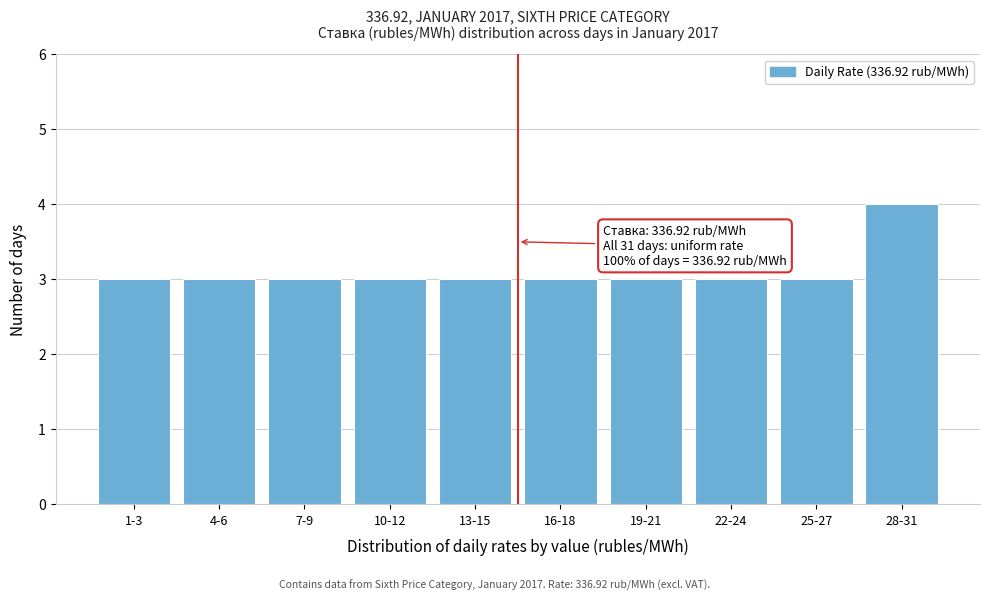

Reading left to right, extract all data points from this chart.

3	3	3	3	3	3	3	3	3	4